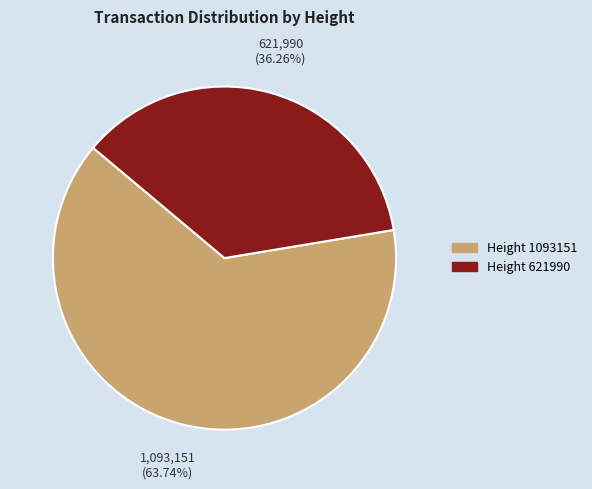

Does any single category account for the majority?

Yes